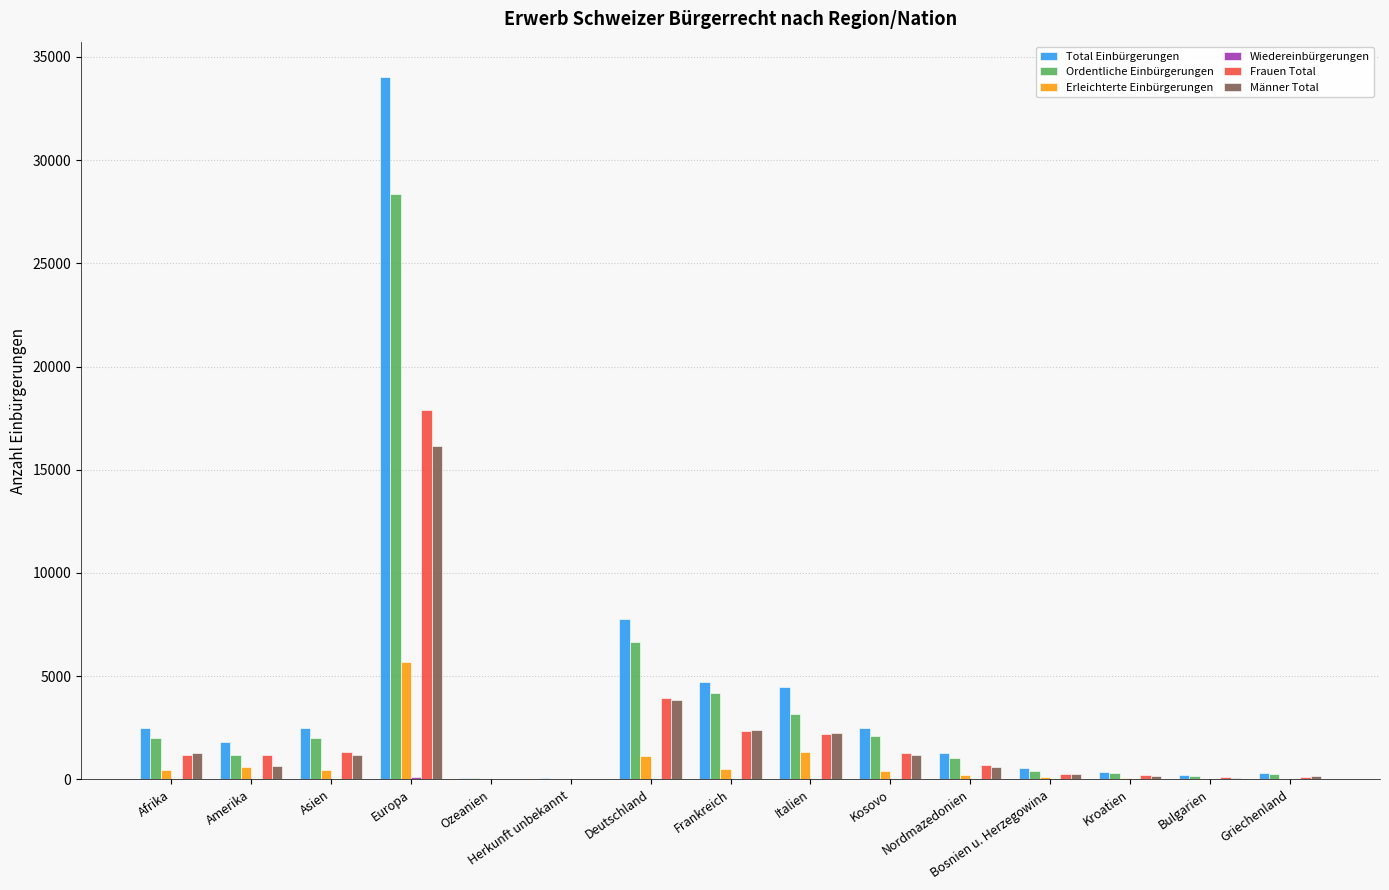

How many groups of bars are there?

15